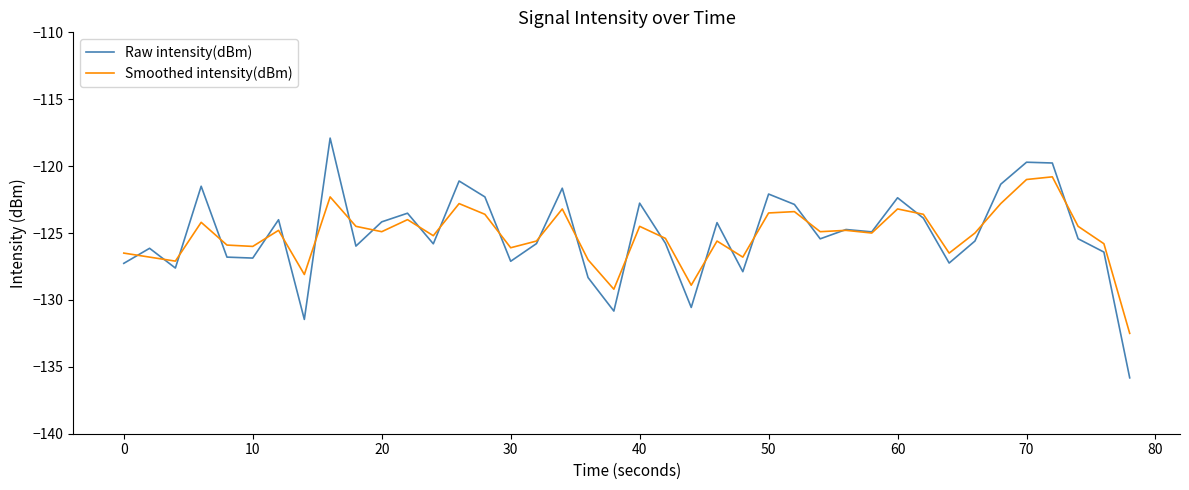

Which series has the largest range (max minus min)?

Raw intensity(dBm)